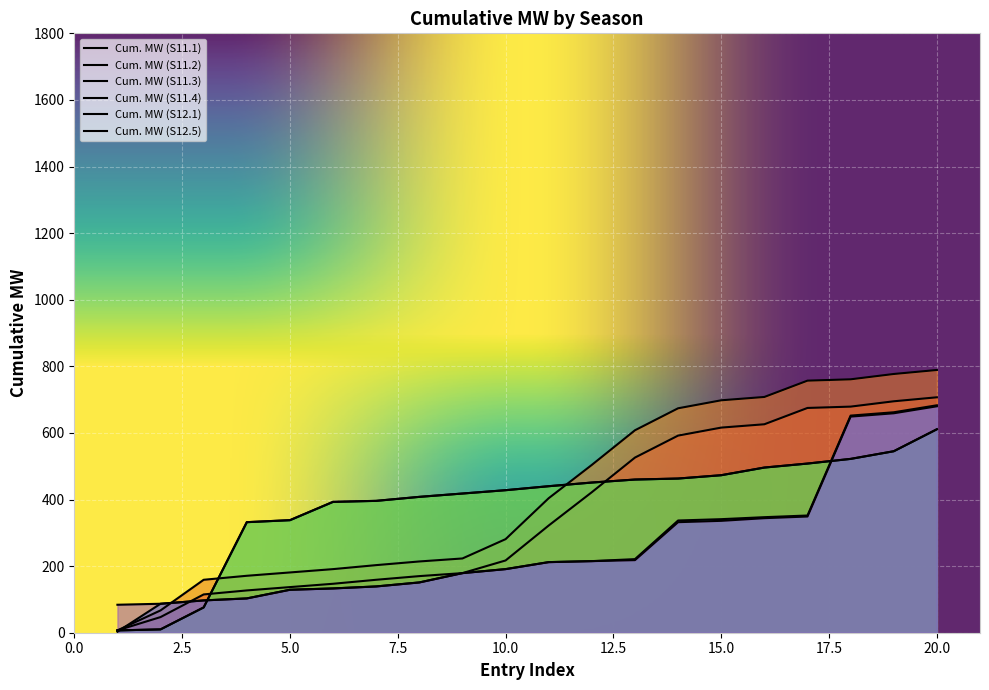

True or false: Cum. MW (S11.3) has a value of 496 at 16.

True